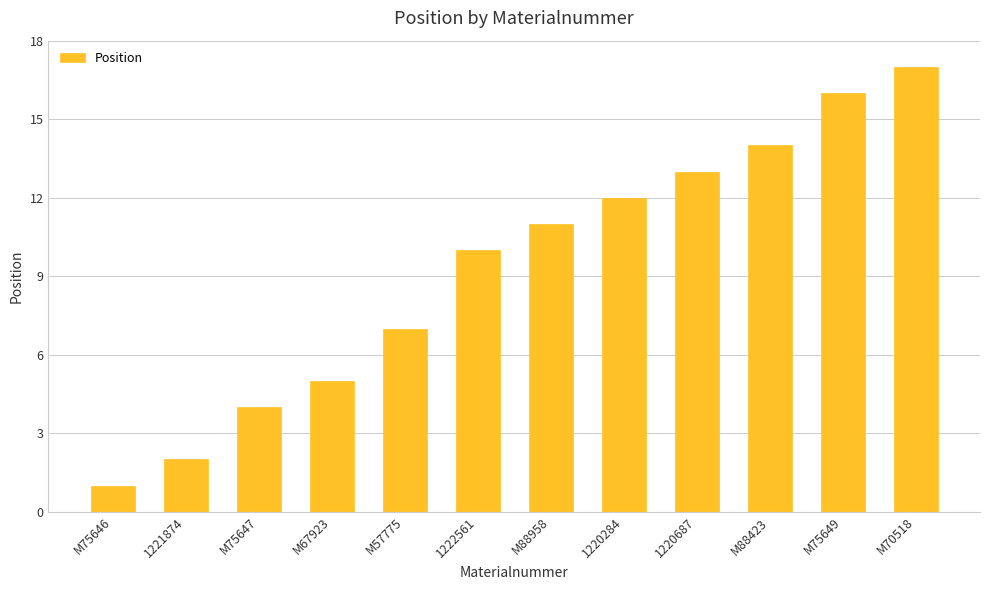

True or false: the data shows 7 at M57775.

True